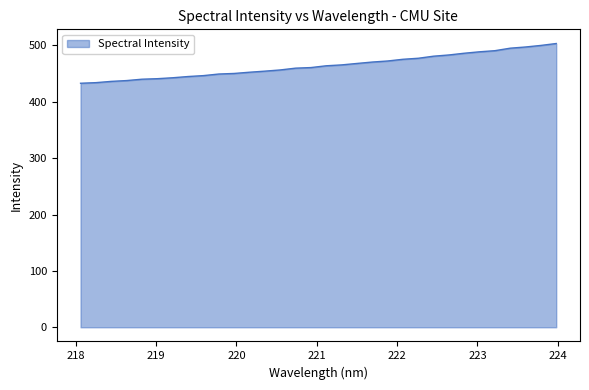

Does the chart display data point markers on the line(s)?

No